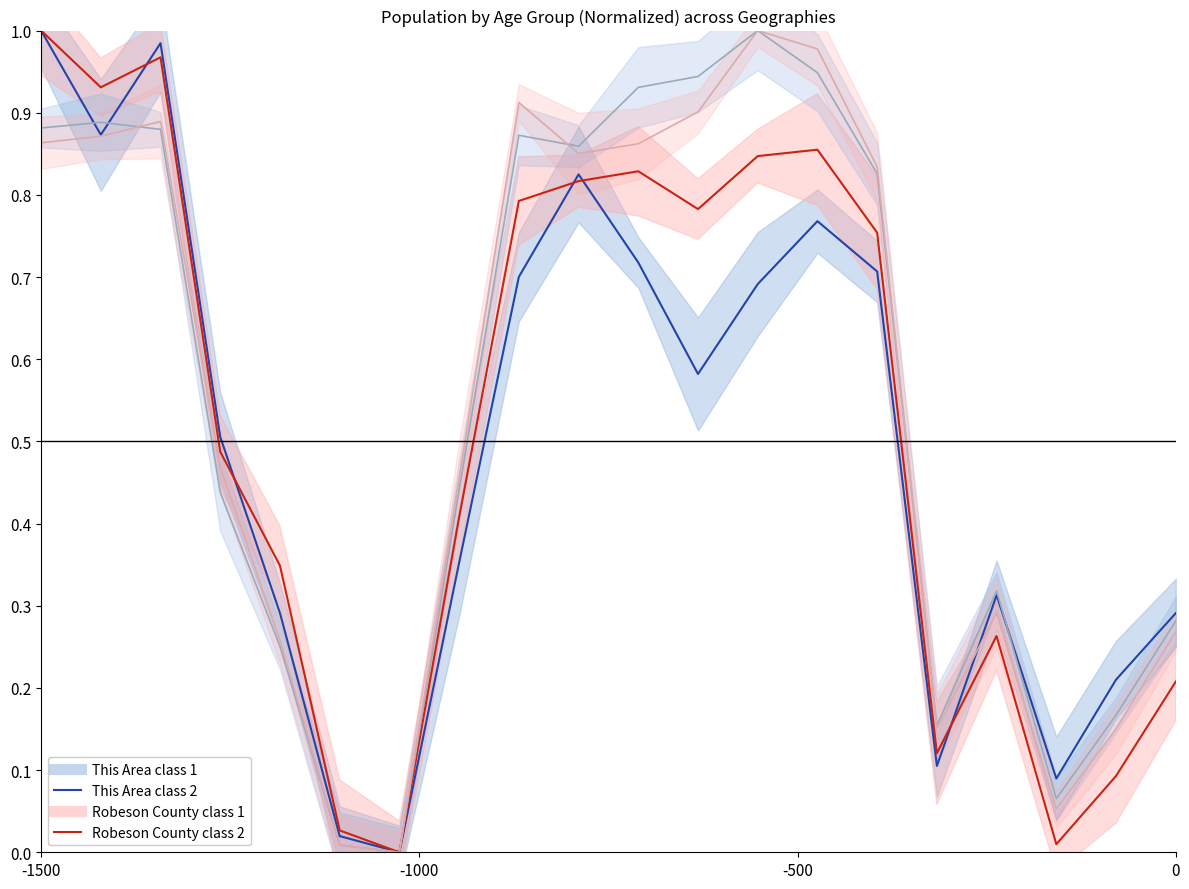

Which series has the largest range (max minus min)?

This Area